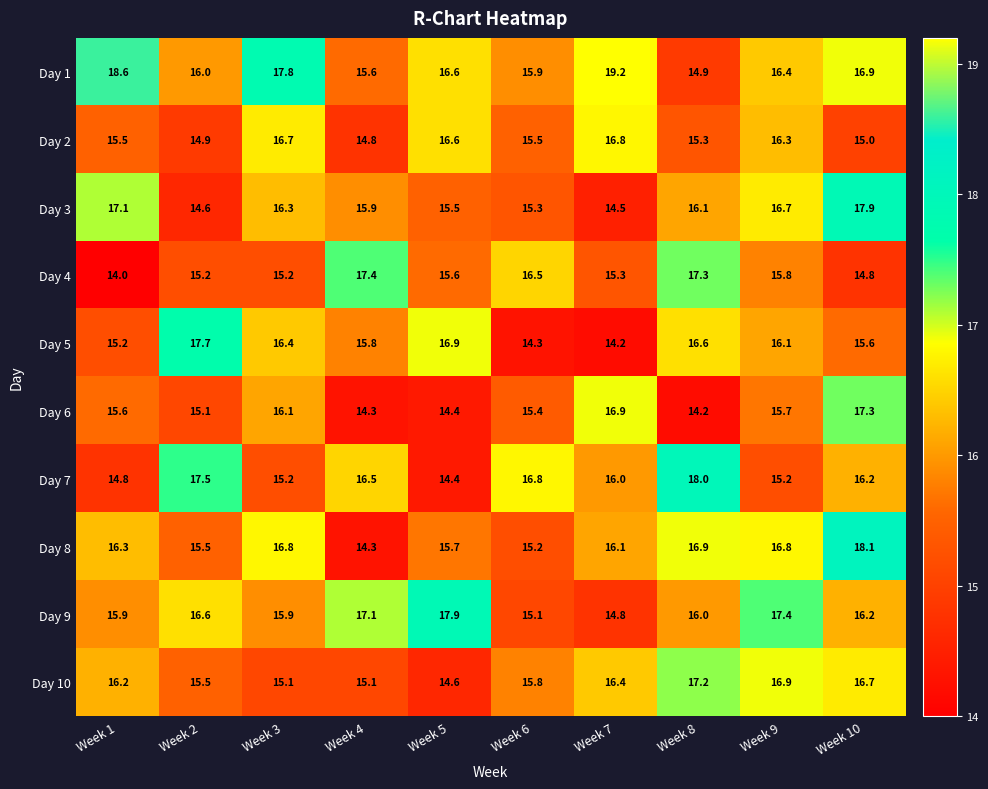

The value of Day 2 at Week 7 is 16.8. True or false?

True